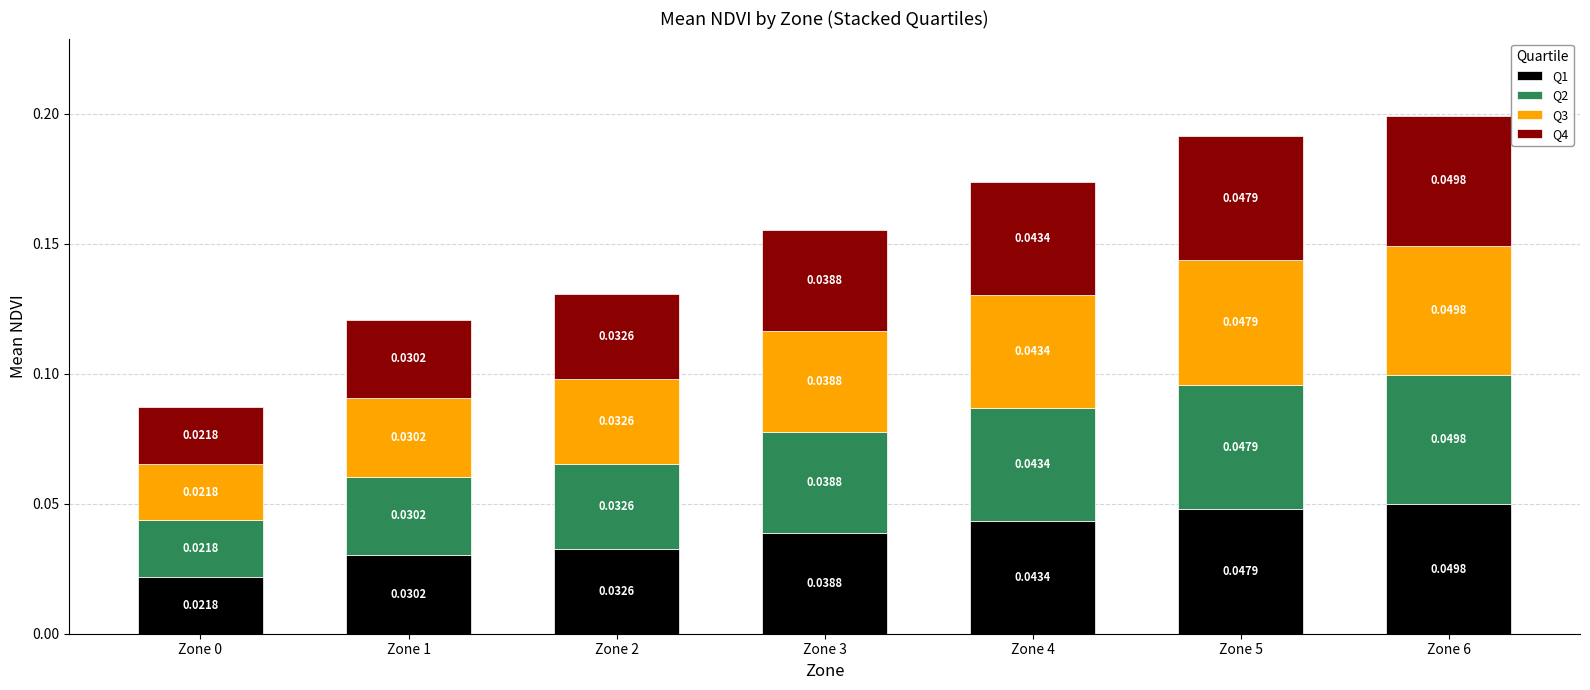

What is the sum of all Q1 values?

0.3